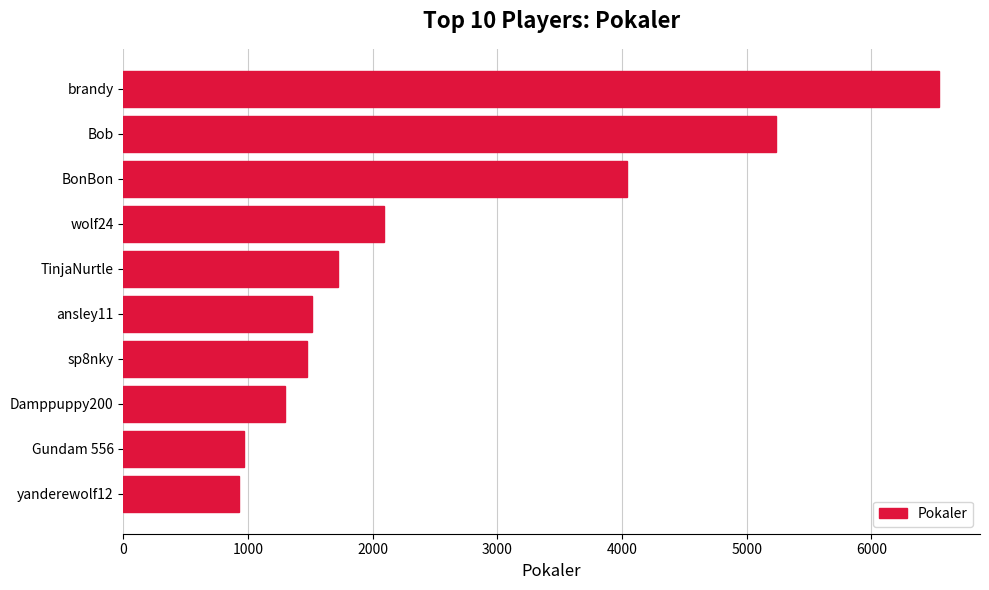

Count the number of categories in the chart.

10